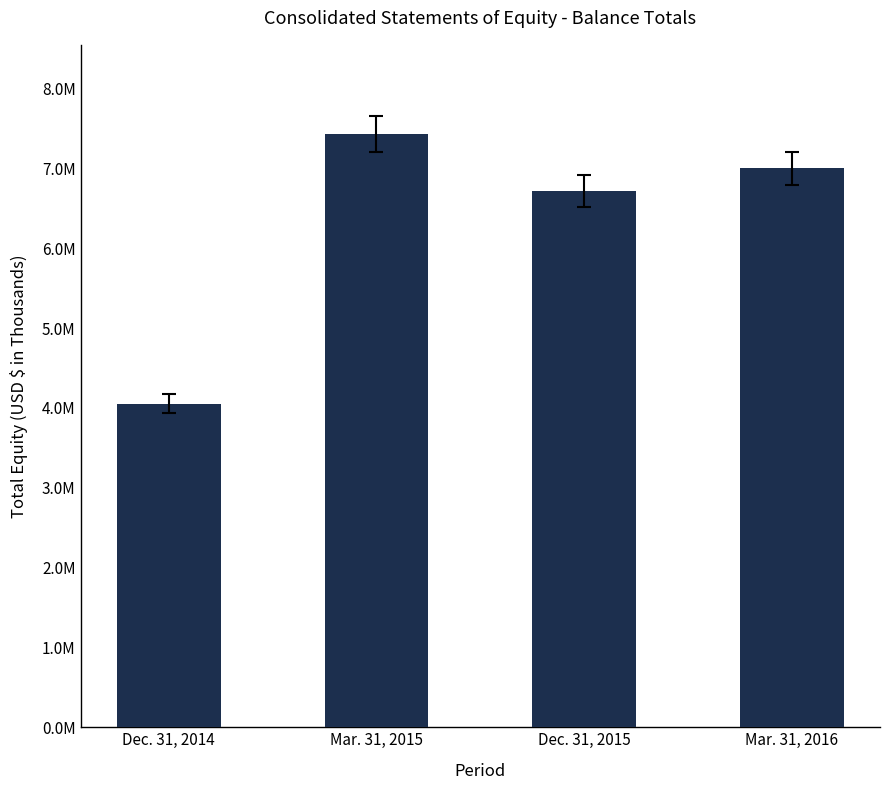

What is the change in value from Dec. 31, 2015 to Mar. 31, 2016?

+287397